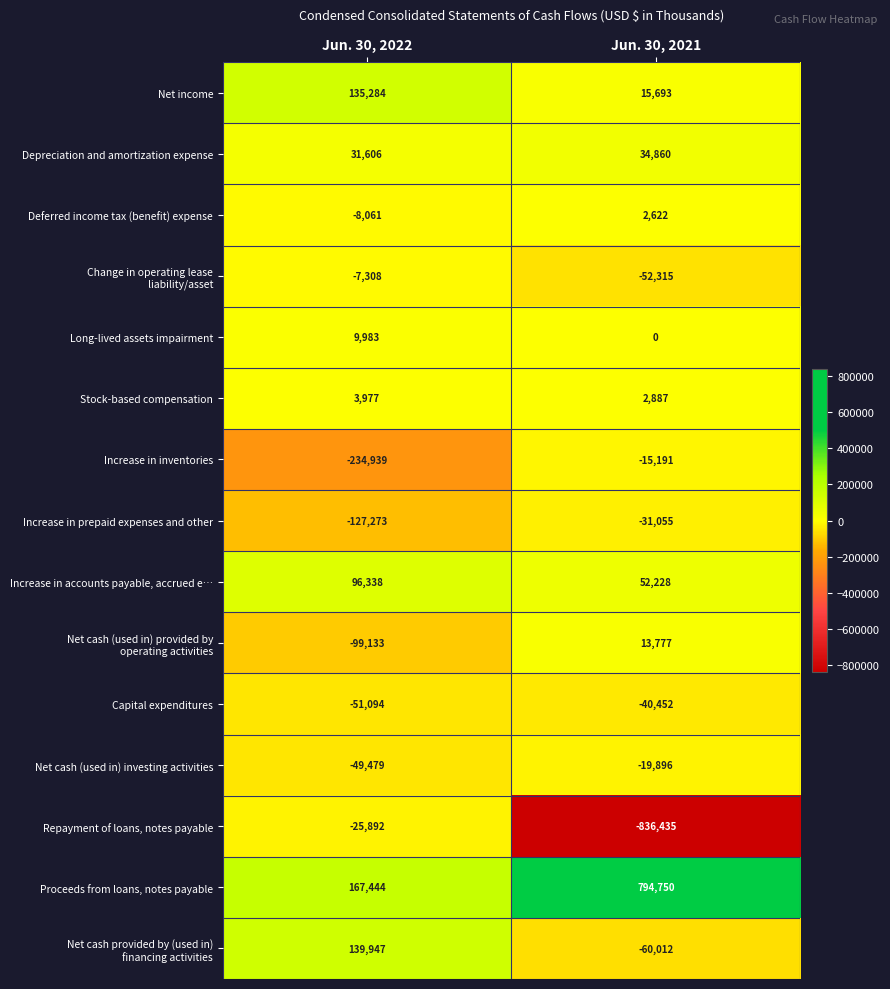

What value does the Deferred income tax (benefit) expense series have at Jun. 30, 2022, to the nearest 100?

-8100